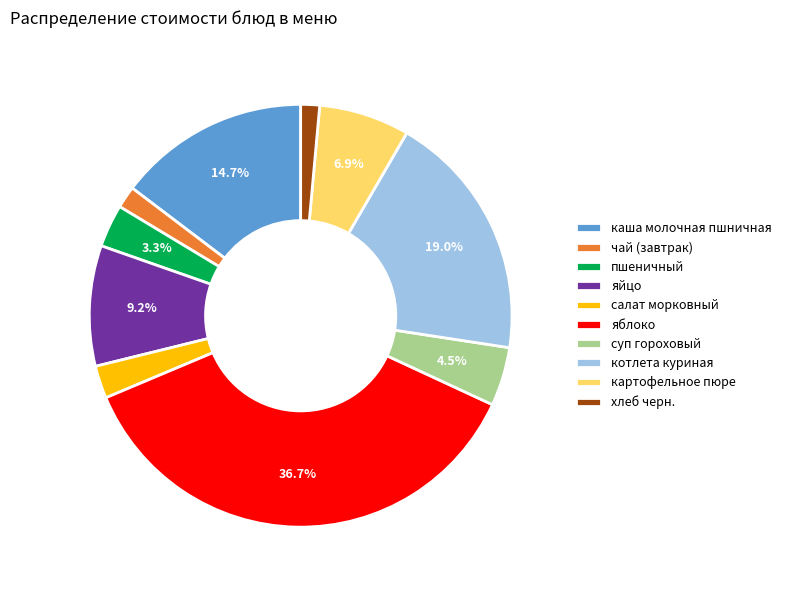

Which has a higher value, каша молочная пшничная or чай (завтрак)?

каша молочная пшничная